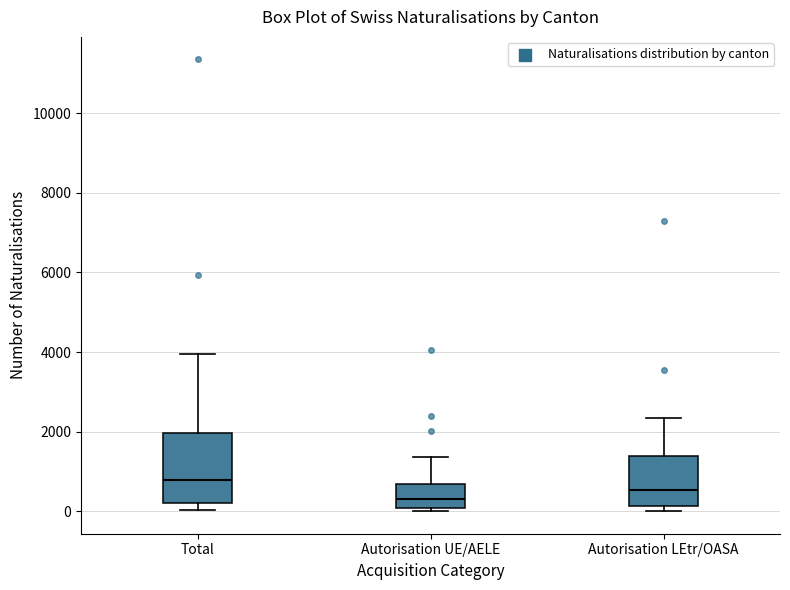

Reading left to right, read every box against the y-axis: the position of its median line, the range the box covers, and the ends of its whiskers. The values are not printed on the chart, so give them approximately, as read against the axis.

Total: median 800, box 200 to 2000, whiskers 0 to 4000
Autorisation UE/AELE: median 400, box 0 to 600, whiskers 0 (just below the box's lower edge) to 1400
Autorisation LEtr/OASA: median 600, box 200 to 1400, whiskers 0 to 2400